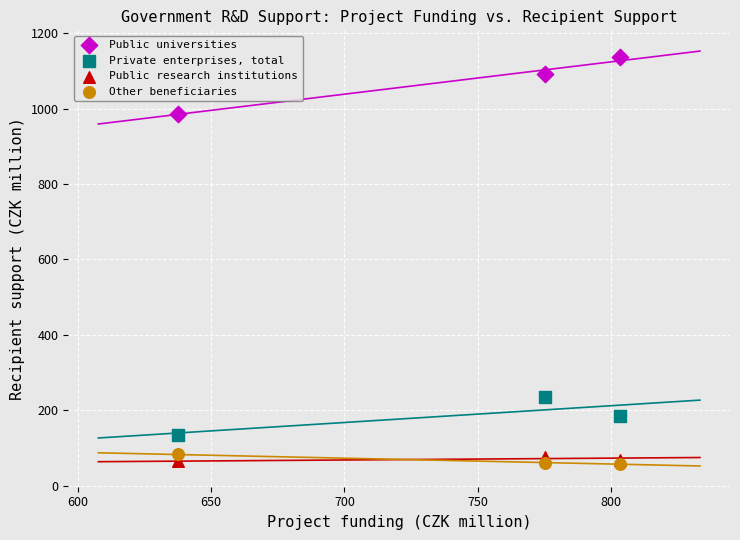

In the Public universities series, what Y value is closest to 1061?

1092.5